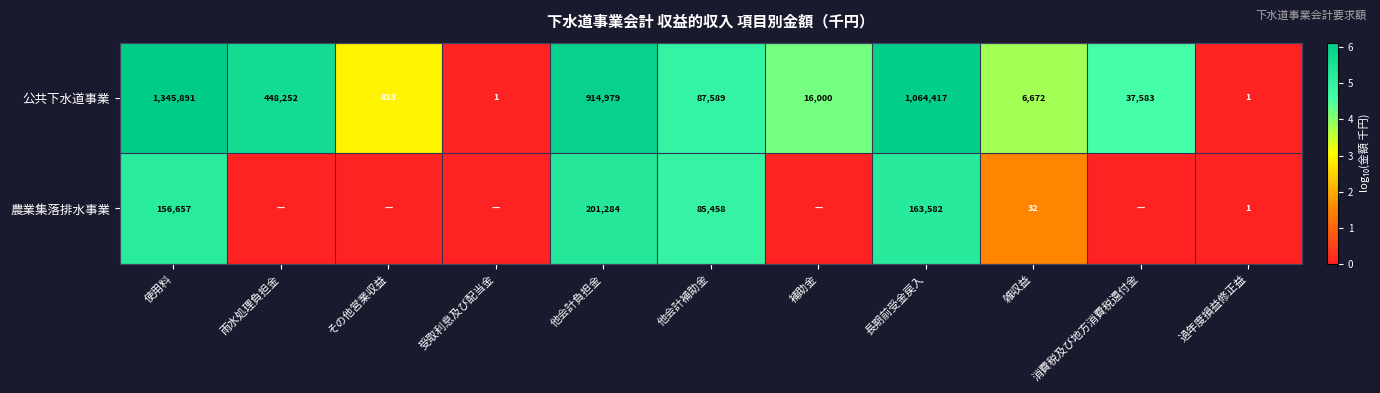

Where does the 公共下水道事業 series first go above 37583?

使用料